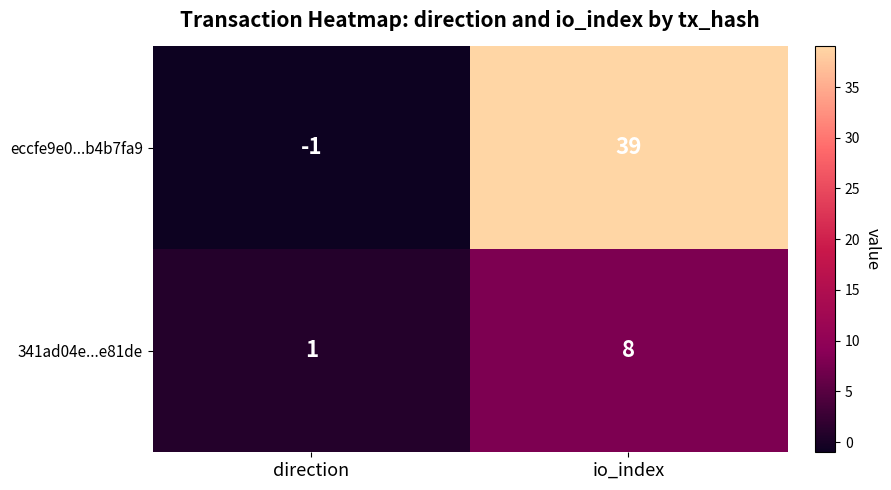

Which series changed the most between direction and io_index?

eccfe9e0...b4b7fa9